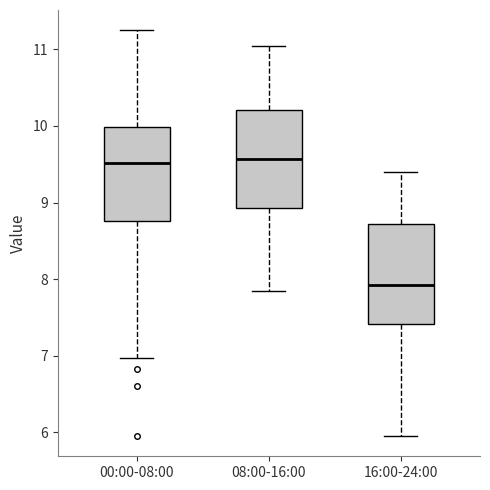

Which box has the lowest median line?

16:00-24:00